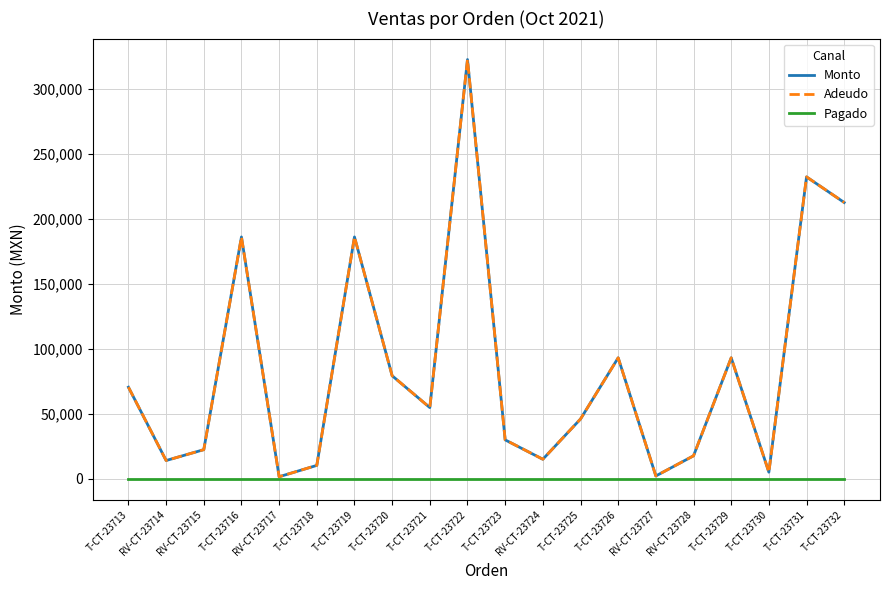

At which label does Adeudo first exceed 54700?

T-CT-23713